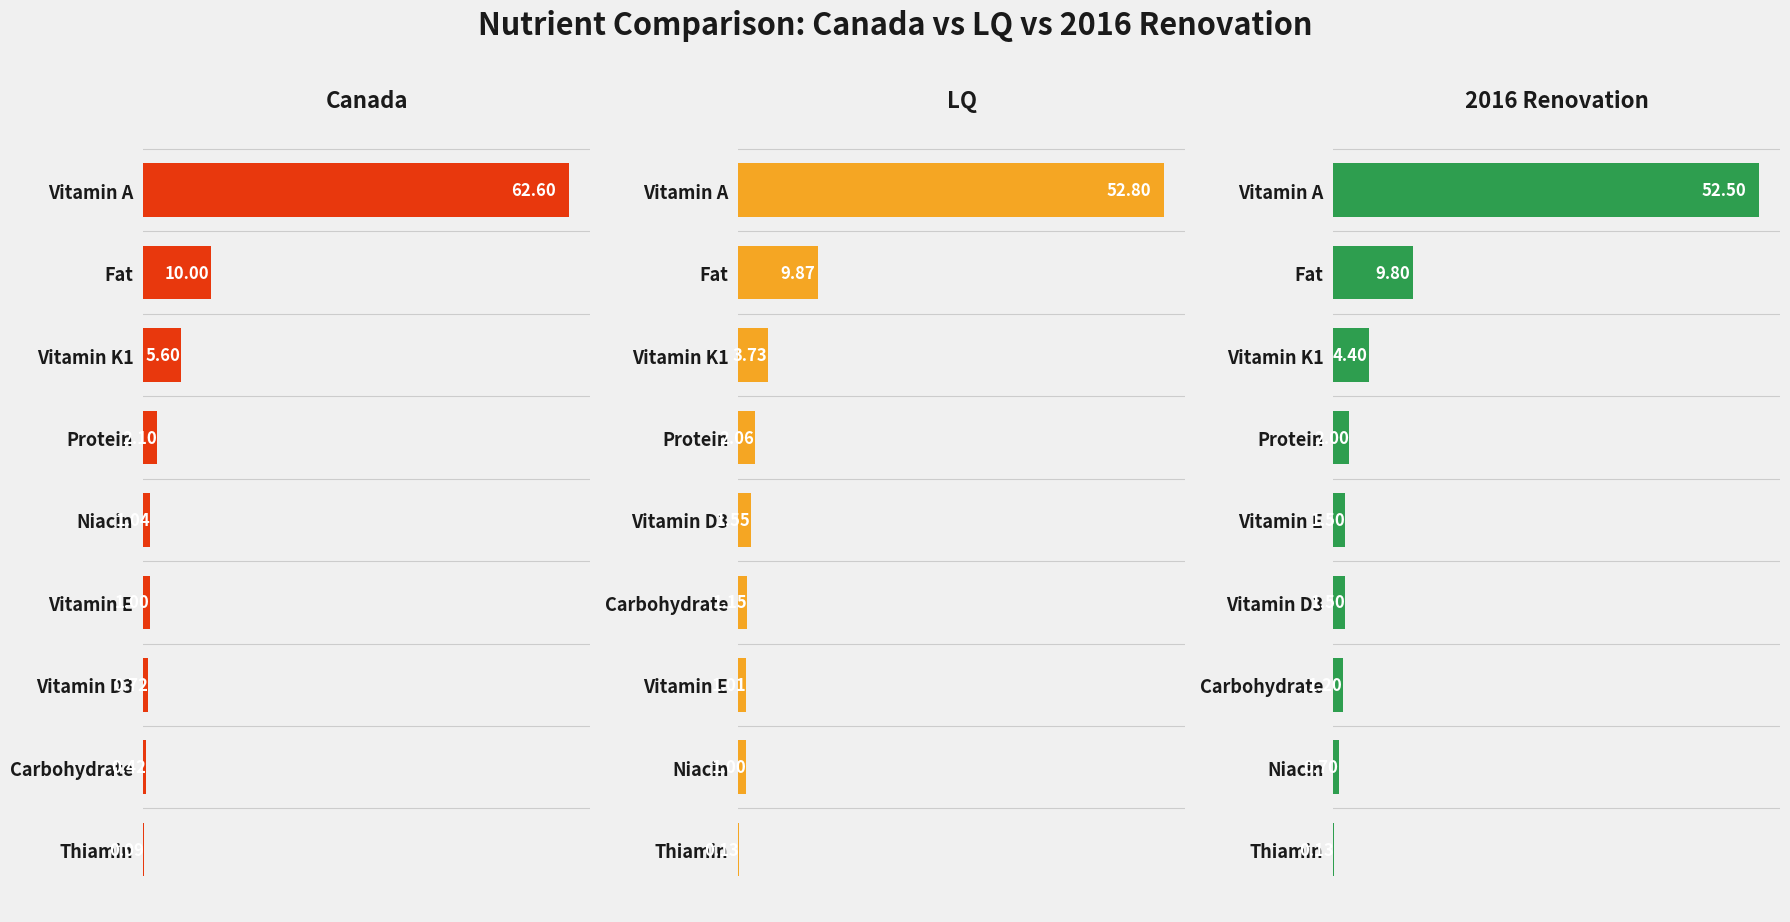

Reading left to right, extract all data points from this chart.

Canada: 62.6	10.0	5.6	2.1	1.0	1.0	0.7	0.4	0.1
LQ: 52.8	9.9	3.7	2.1	1.6	1.1	1.0	1.0	0.1
2016 Renovation: 52.5	9.8	4.4	2.0	1.5	1.5	1.2	0.7	0.1